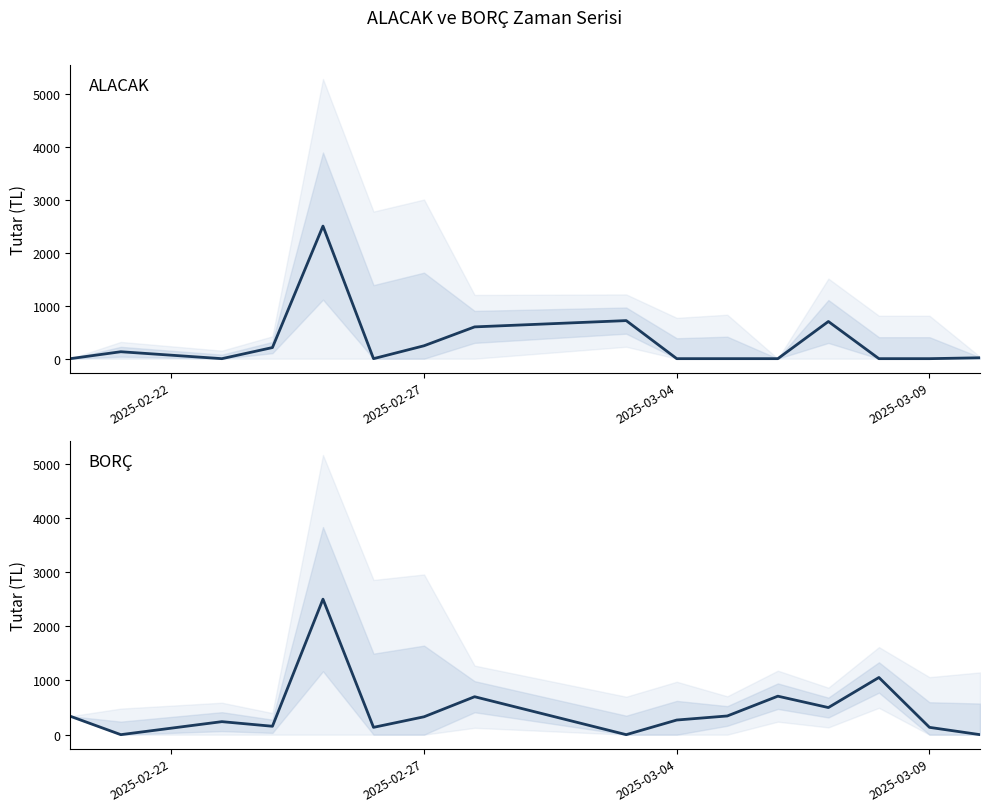

True or false: BORÇ has more than 0 points higher than both neighbors.

True